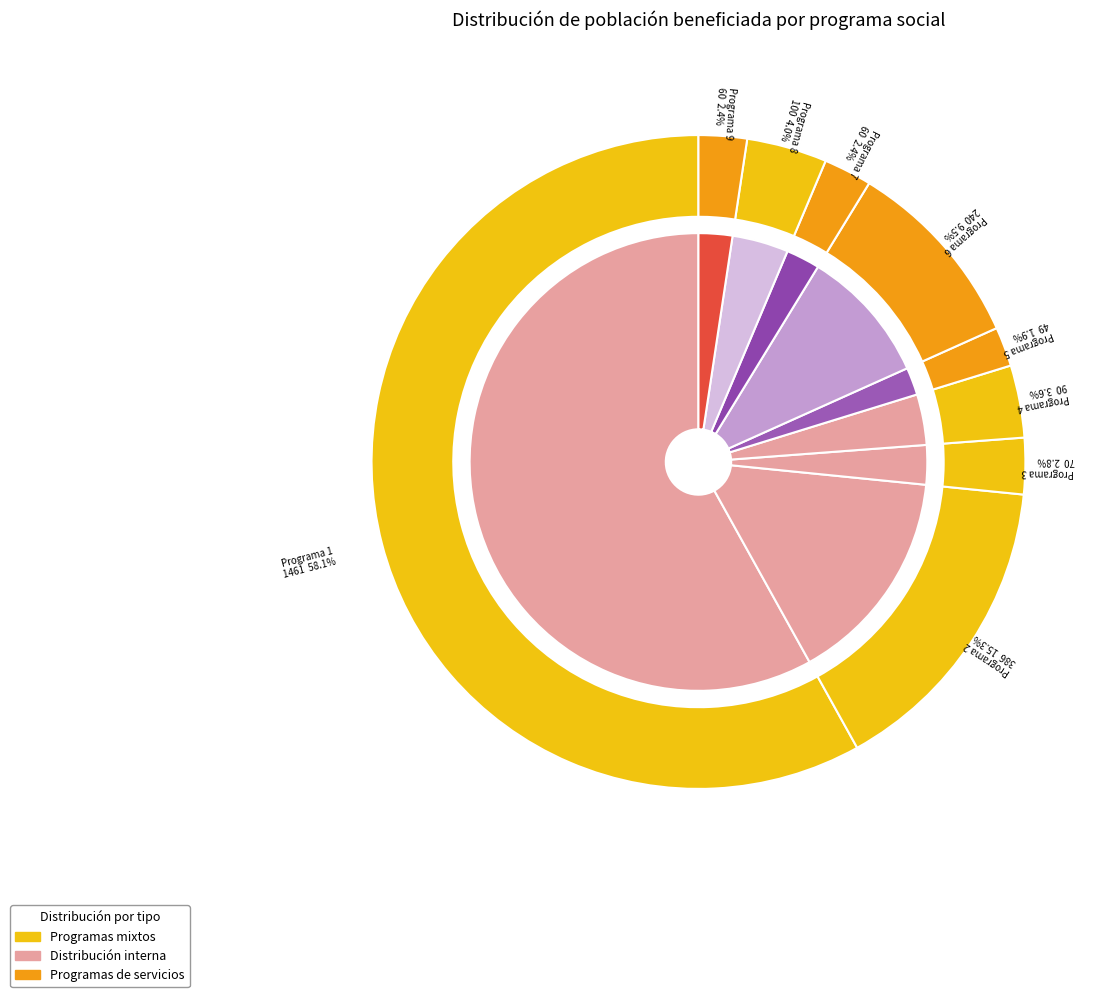

Is the sum of Programa 8 and Programa 6 greater than half?

No